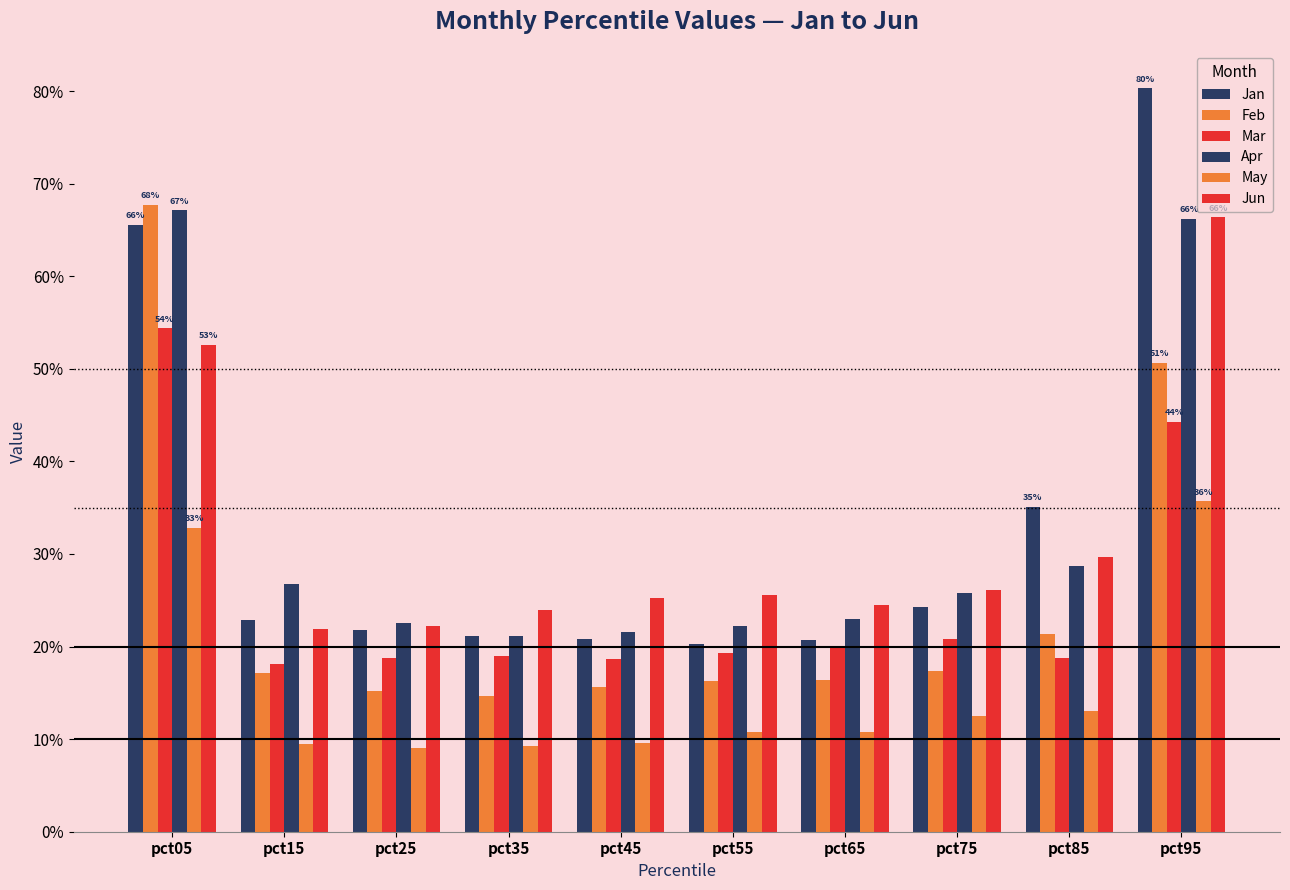

Which category has the highest value across all series?

pct95